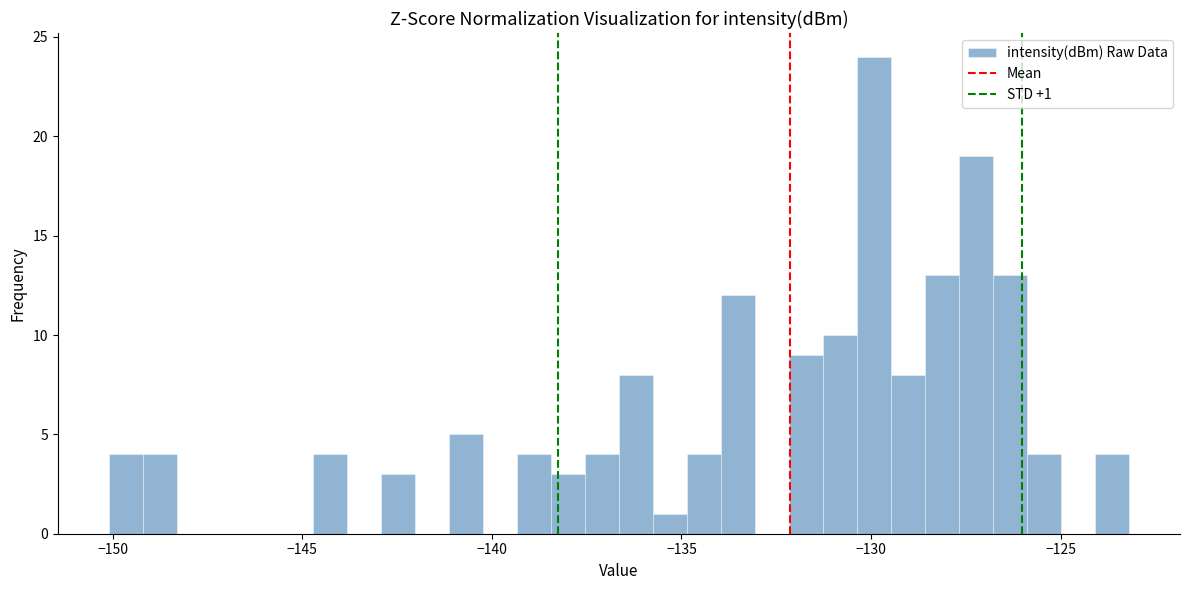

Read against the x-axis, roughly where is the centre of the tallest bar?

-130.0